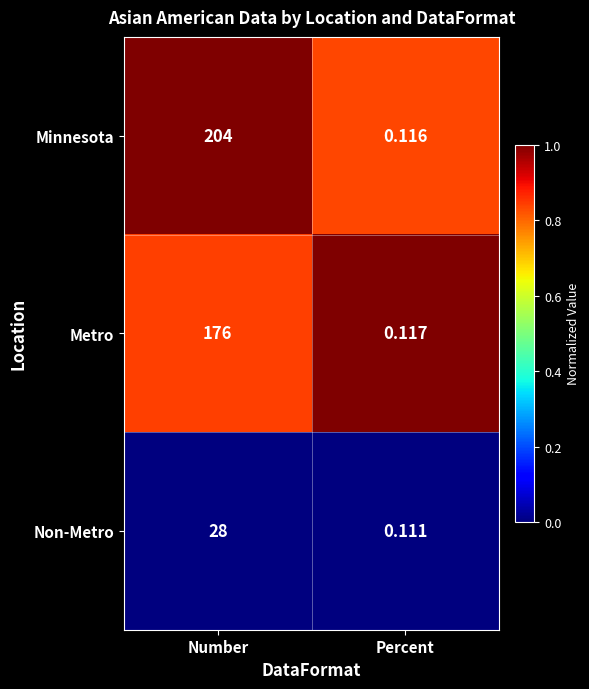

At Number, list the series in order from largest to smallest.

Minnesota, Metro, Non-Metro